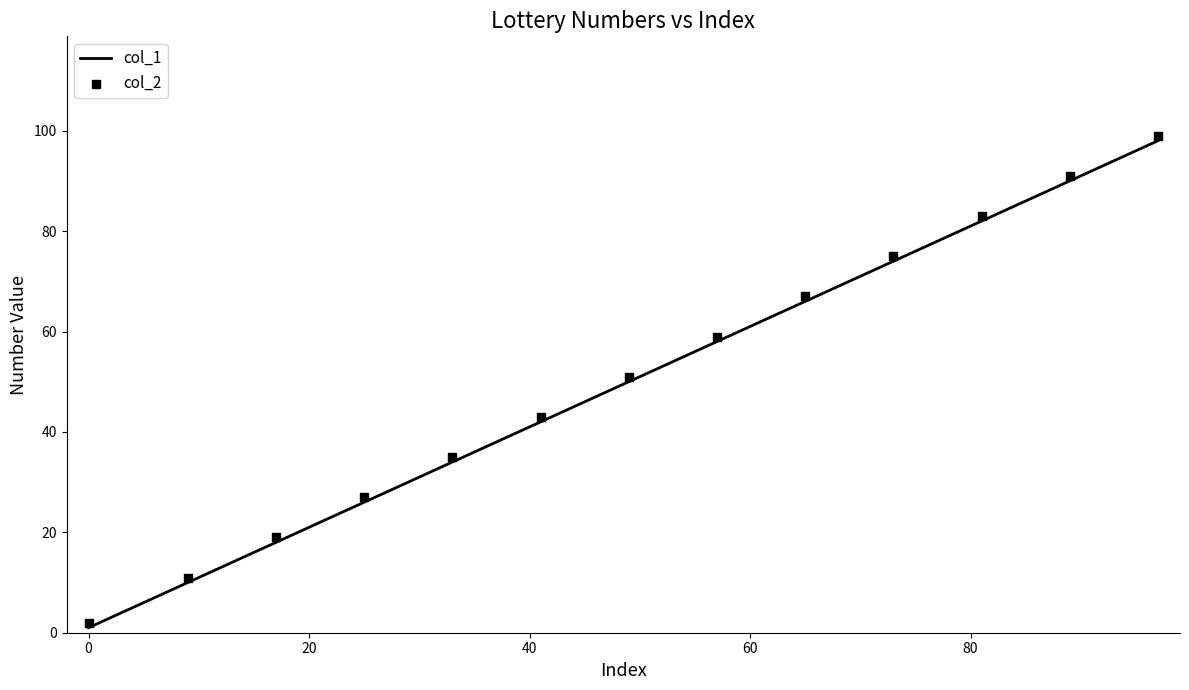

Is the value of col_2 at 80 greater than the value of col_1 at 20?

Yes